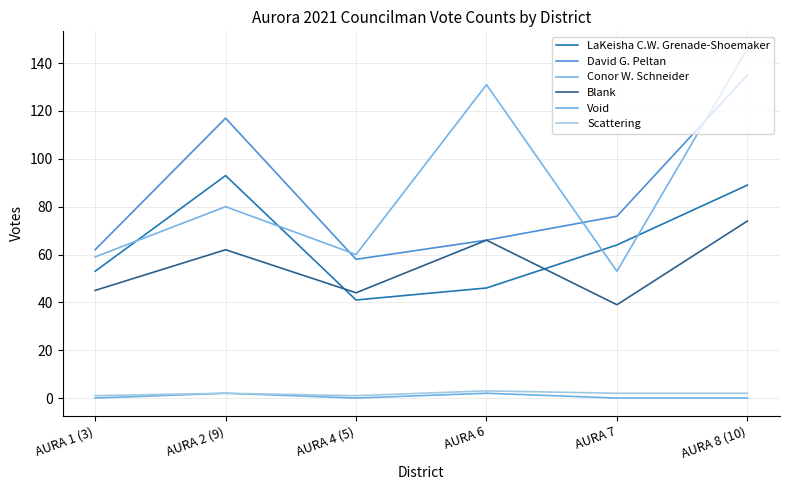

What is the difference between the maximum and minimum values in the David G. Peltan series?

77